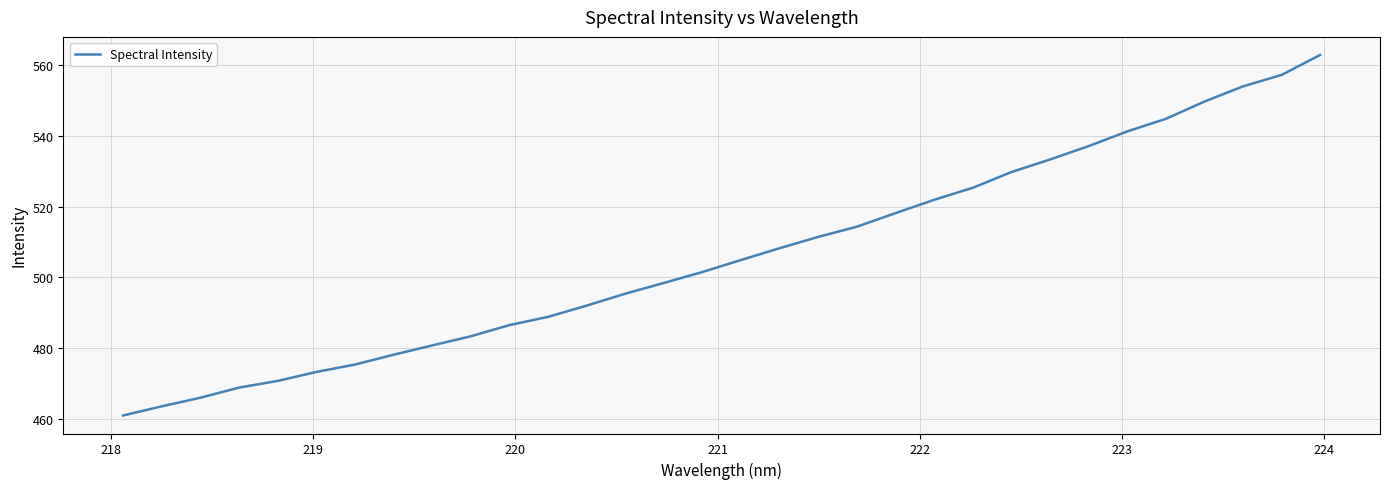

What is the greatest value displayed?

562.8